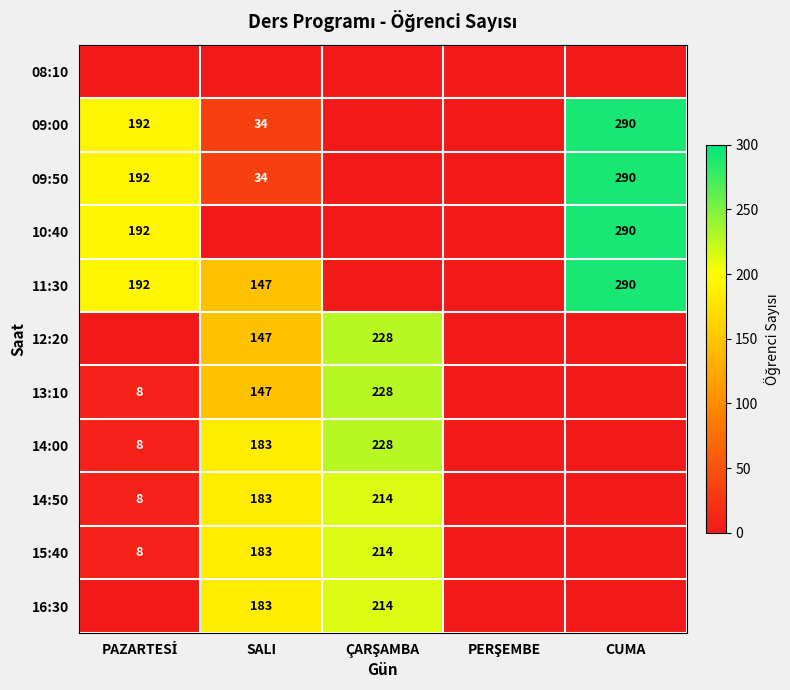

What is the total value across all series at SALI?

1241